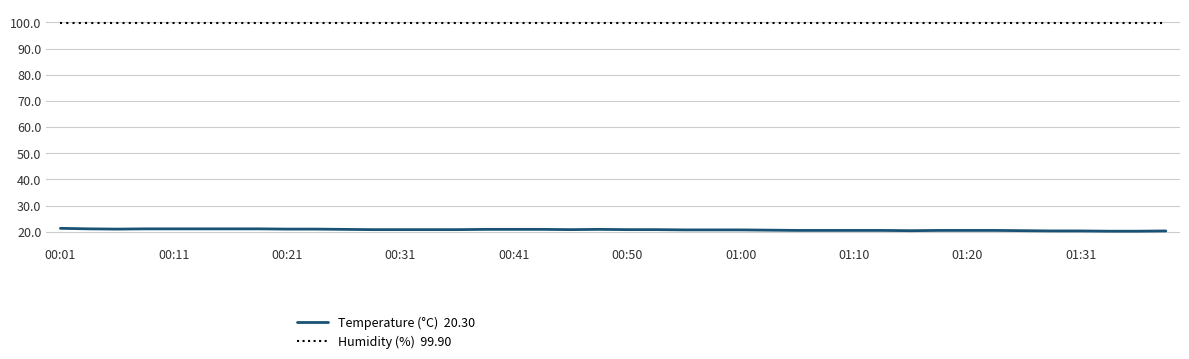

What is the maximum value shown in the chart?

99.9